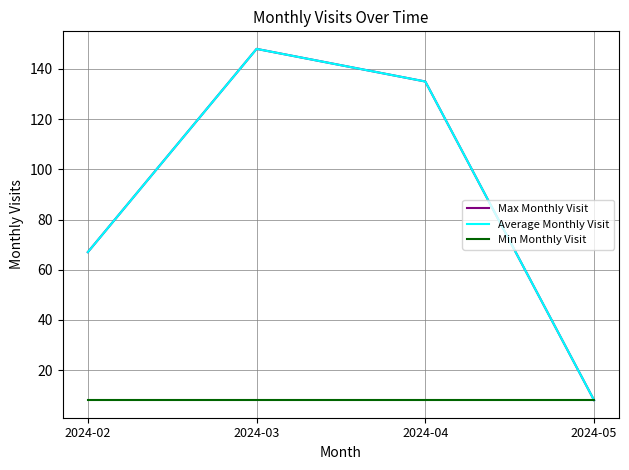

What is the total value across all series at 2024-03?

304